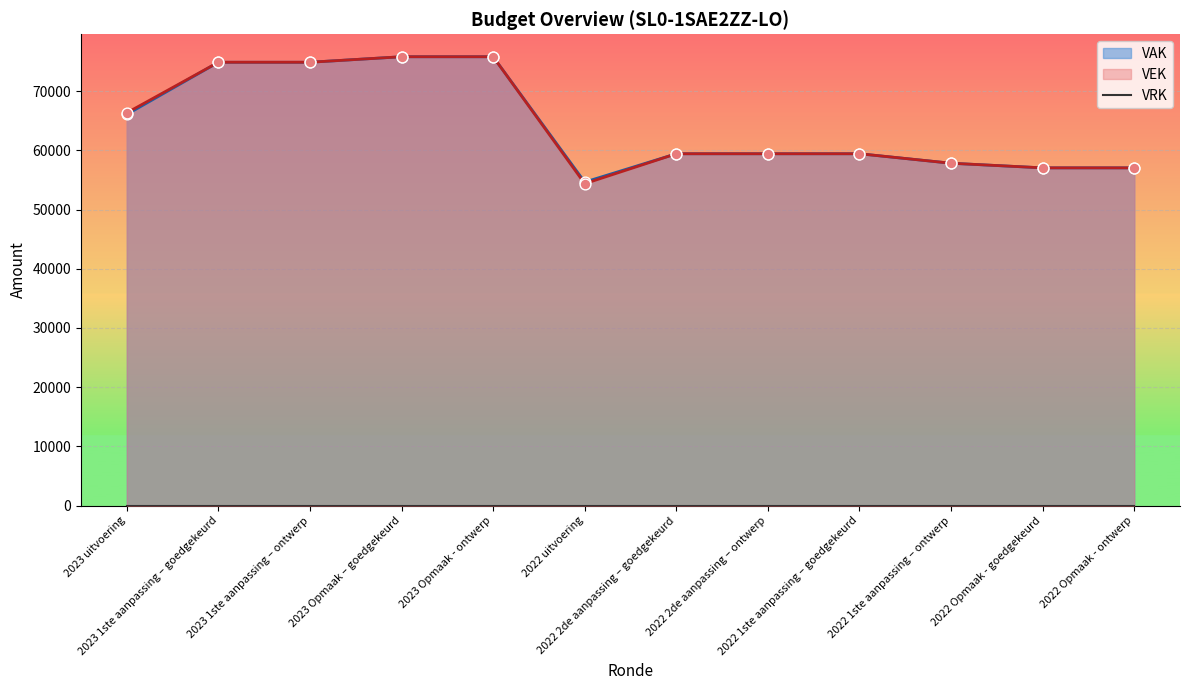

Which series has the largest total across all categories?

VAK